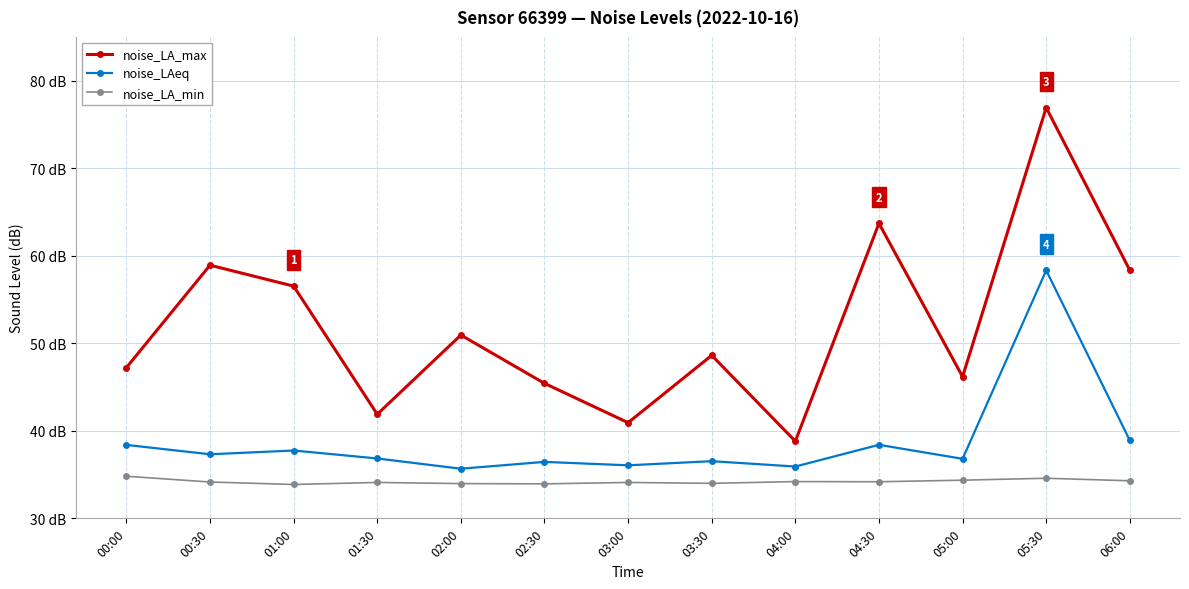

Is this an area chart (filled region under the line)?

No